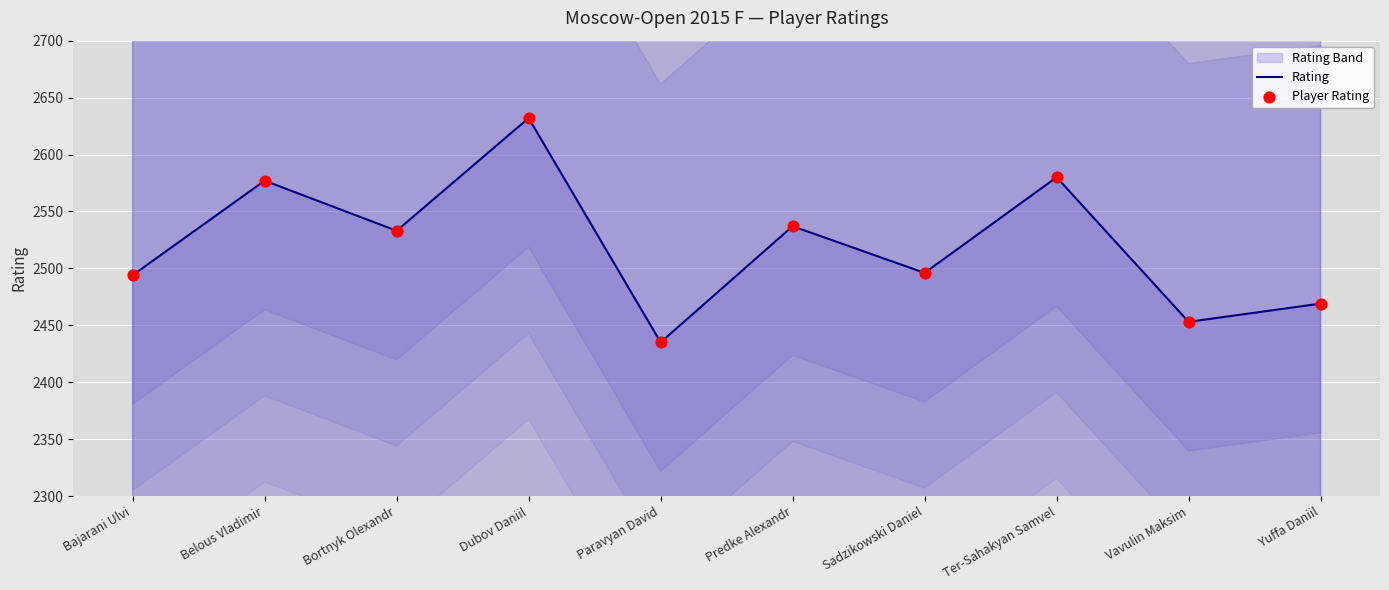

True or false: Rating has a value of 4473 at Ter-Sahakyan Samvel.

False